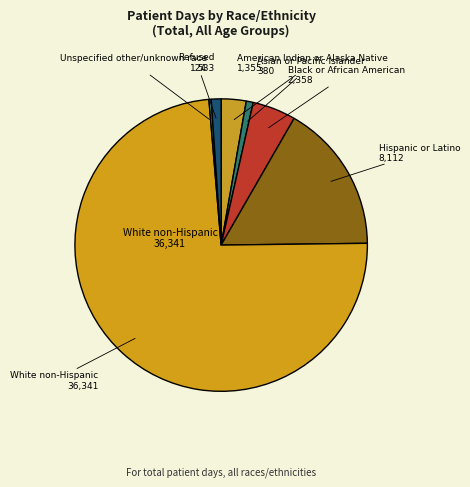

Which category has the smallest portion of the pie?

Unspecified other/unknown race